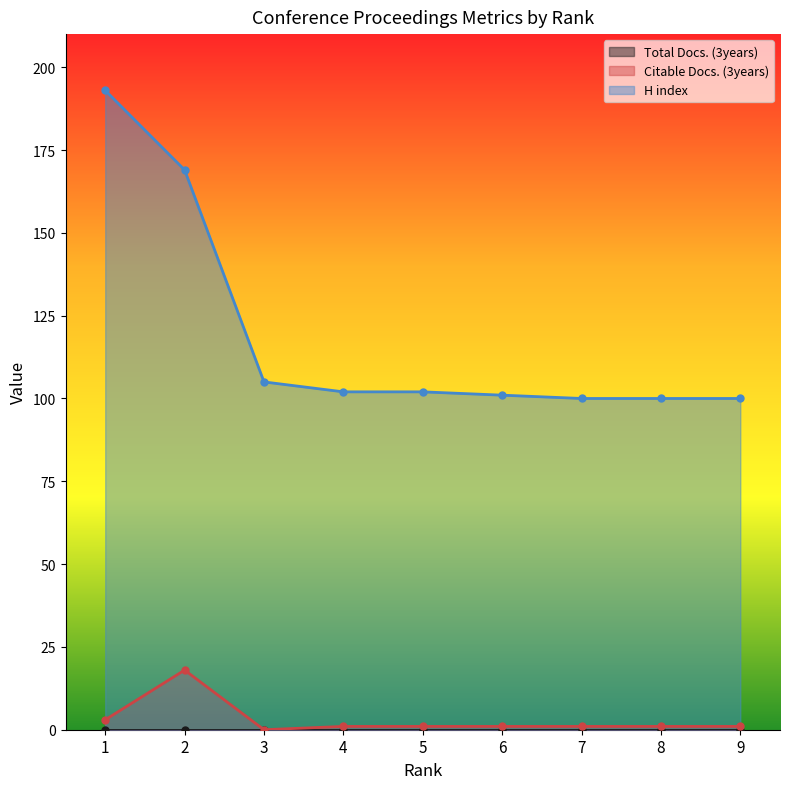

True or false: H index and Citable Docs. (3years) intersect in this chart.

False